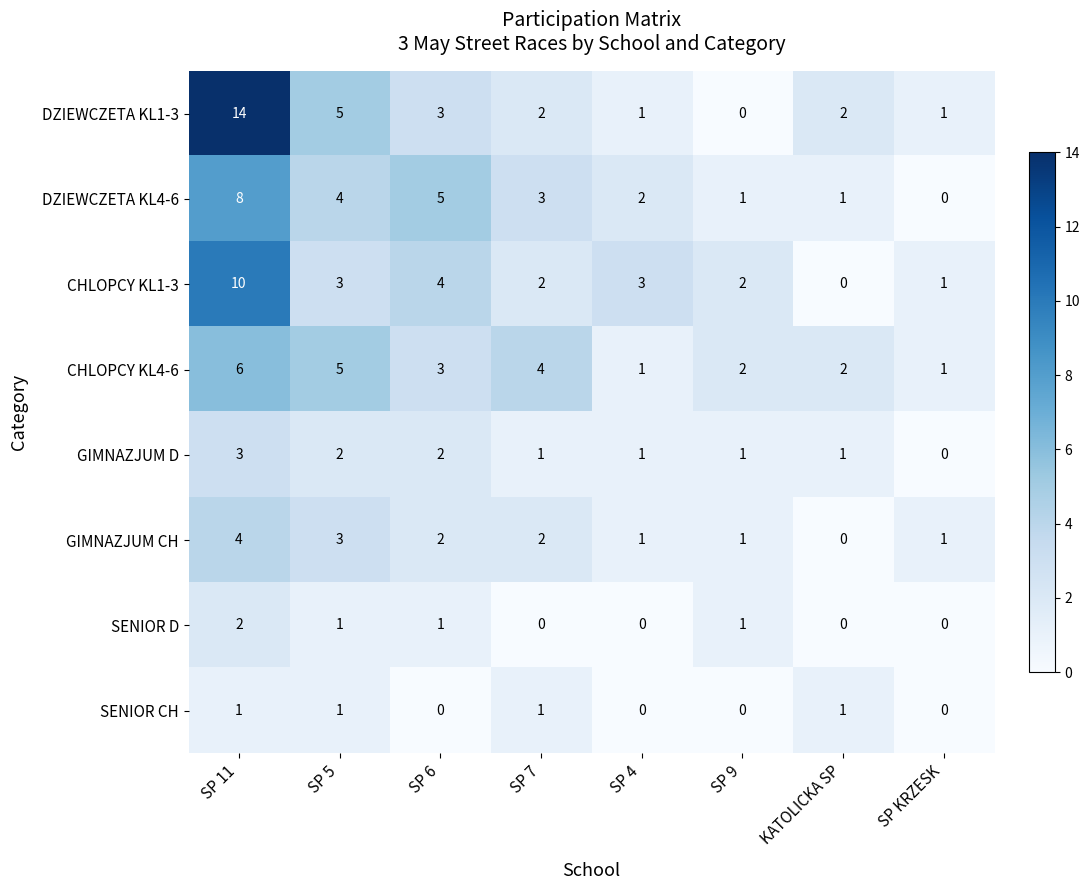

At how many categories does at least one series exceed 7?

1